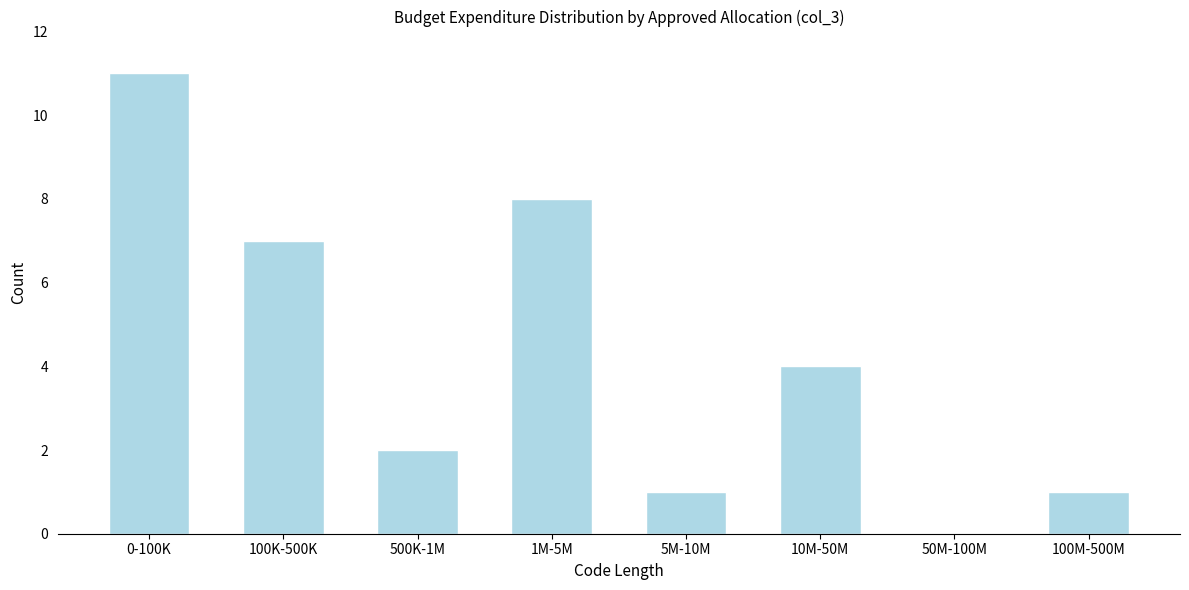

Reading left to right, extract all data points from this chart.

0-100K=11	100K-500K=7	500K-1M=2	1M-5M=8	5M-10M=1	10M-50M=4	50M-100M=0	100M-500M=1